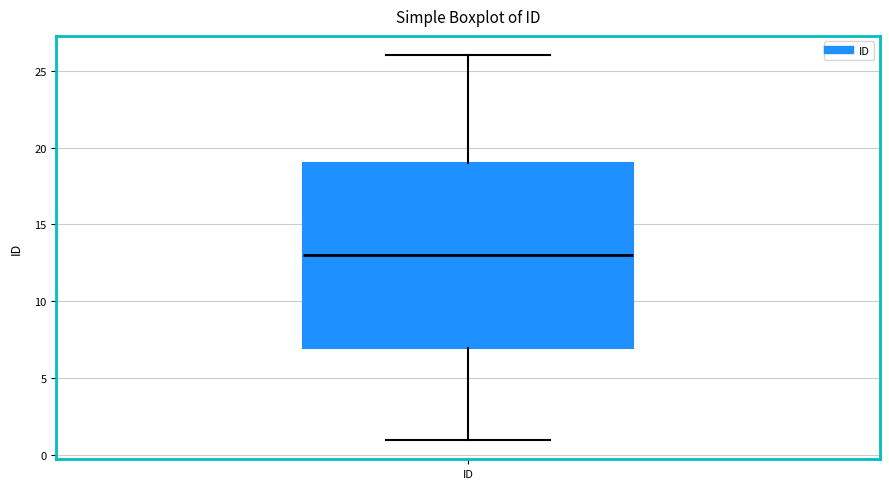

Where does the lower whisker of the box for ID end on the y-axis? The values are not printed on the chart, so give them approximately, as read against the axis.

1